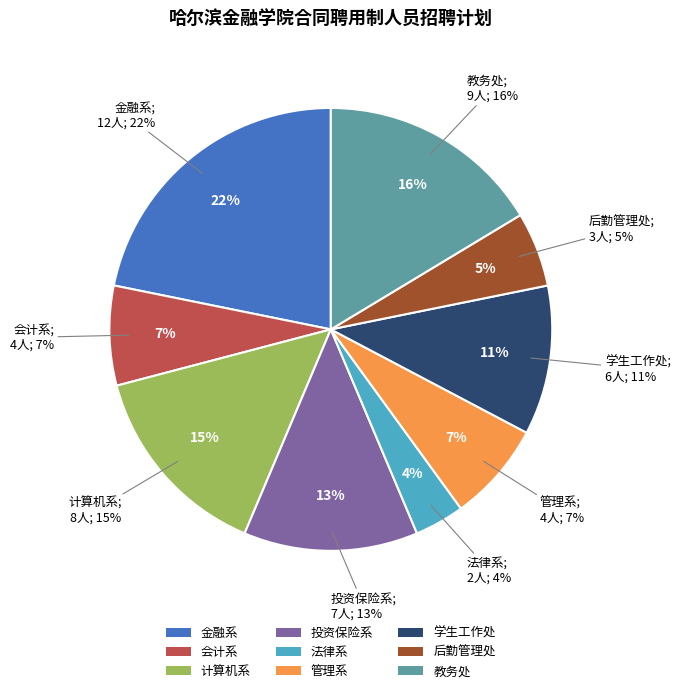

Approximately how many times larger is the value at 教务处 compared to 后勤管理处?

3.0